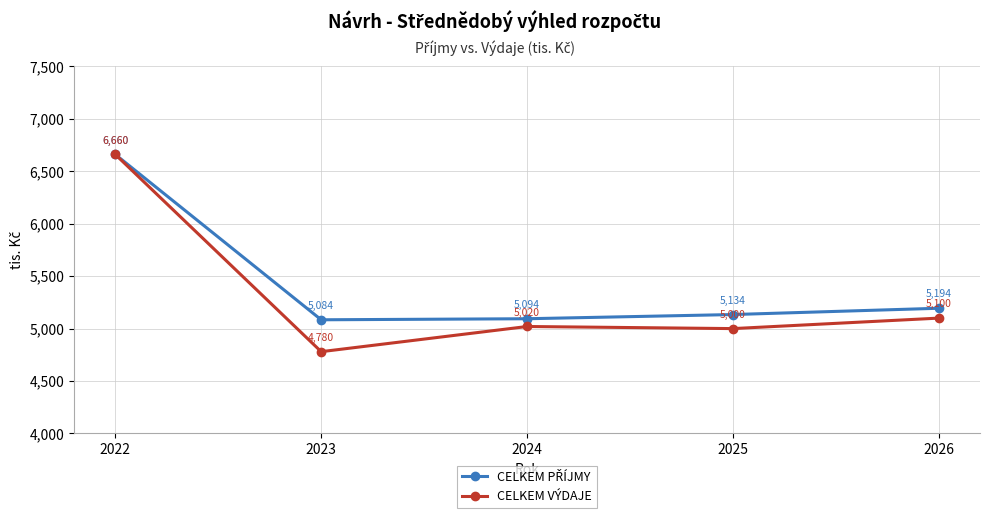

Where does the CELKEM VÝDAJE series first go above 5020?

2022